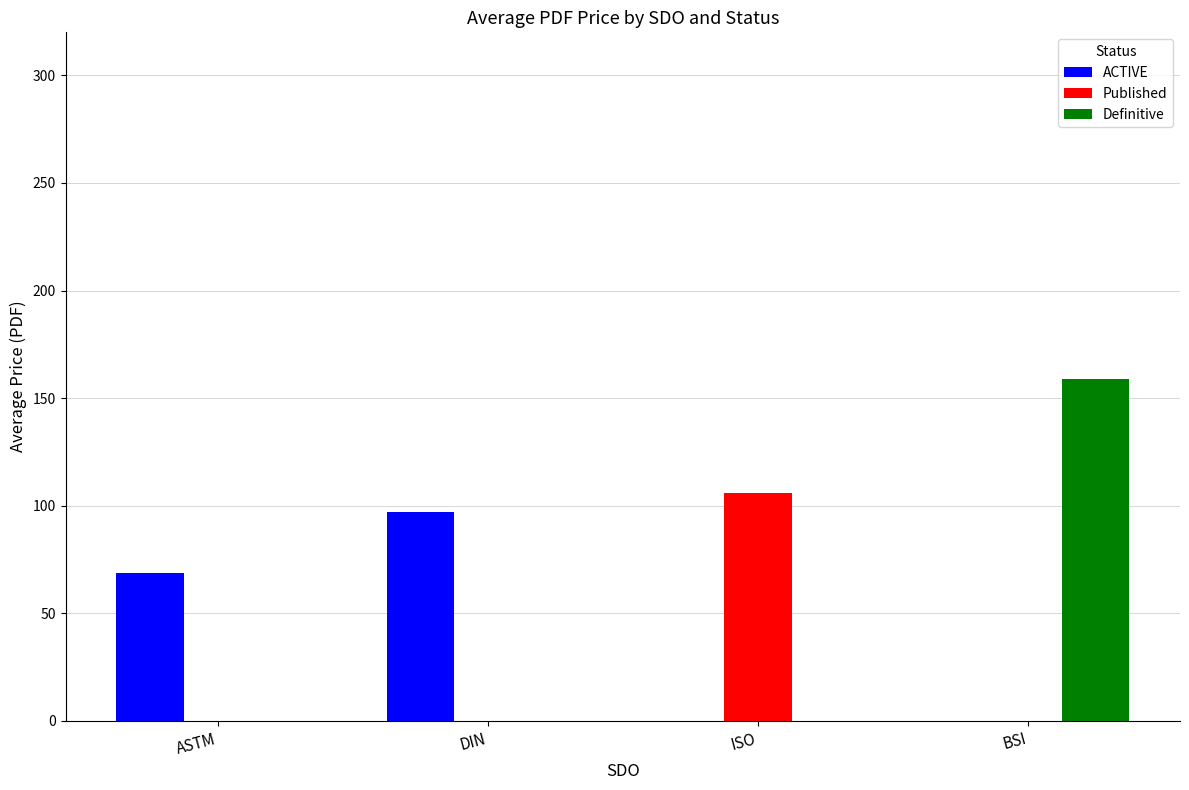

What is the sum of all Published values?

106.0